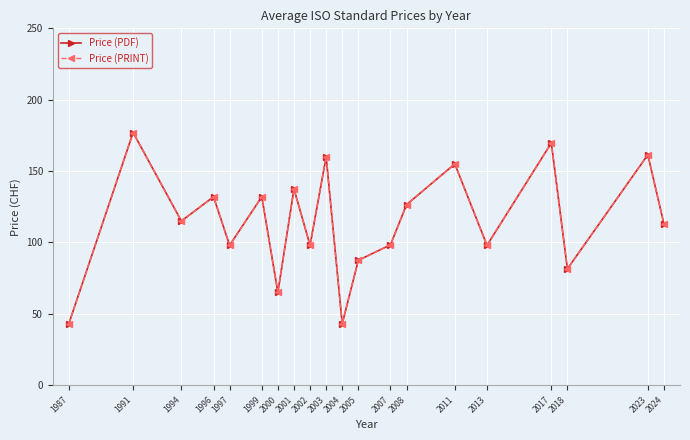

What is the difference between the maximum and second lowest values in the Price (PDF) series?

134.0